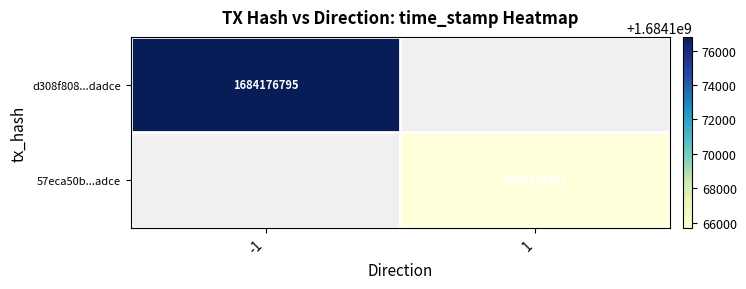

Is it true that d308f808...dadce equals 1684176795 at -1?

True